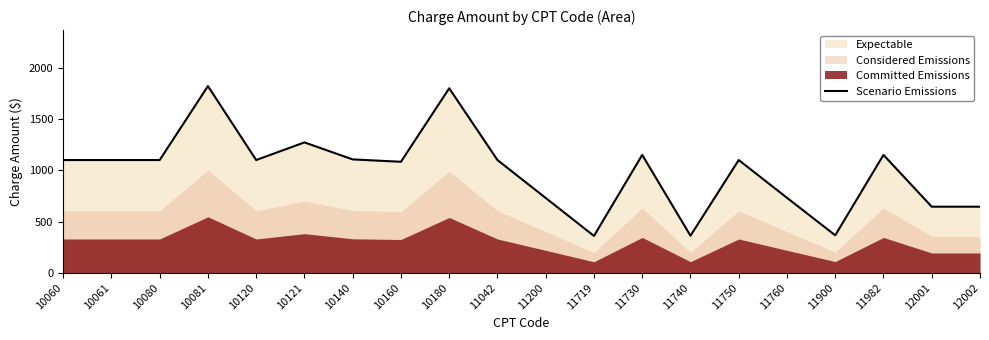

What is the difference between the second highest and minimum values?

1440.0